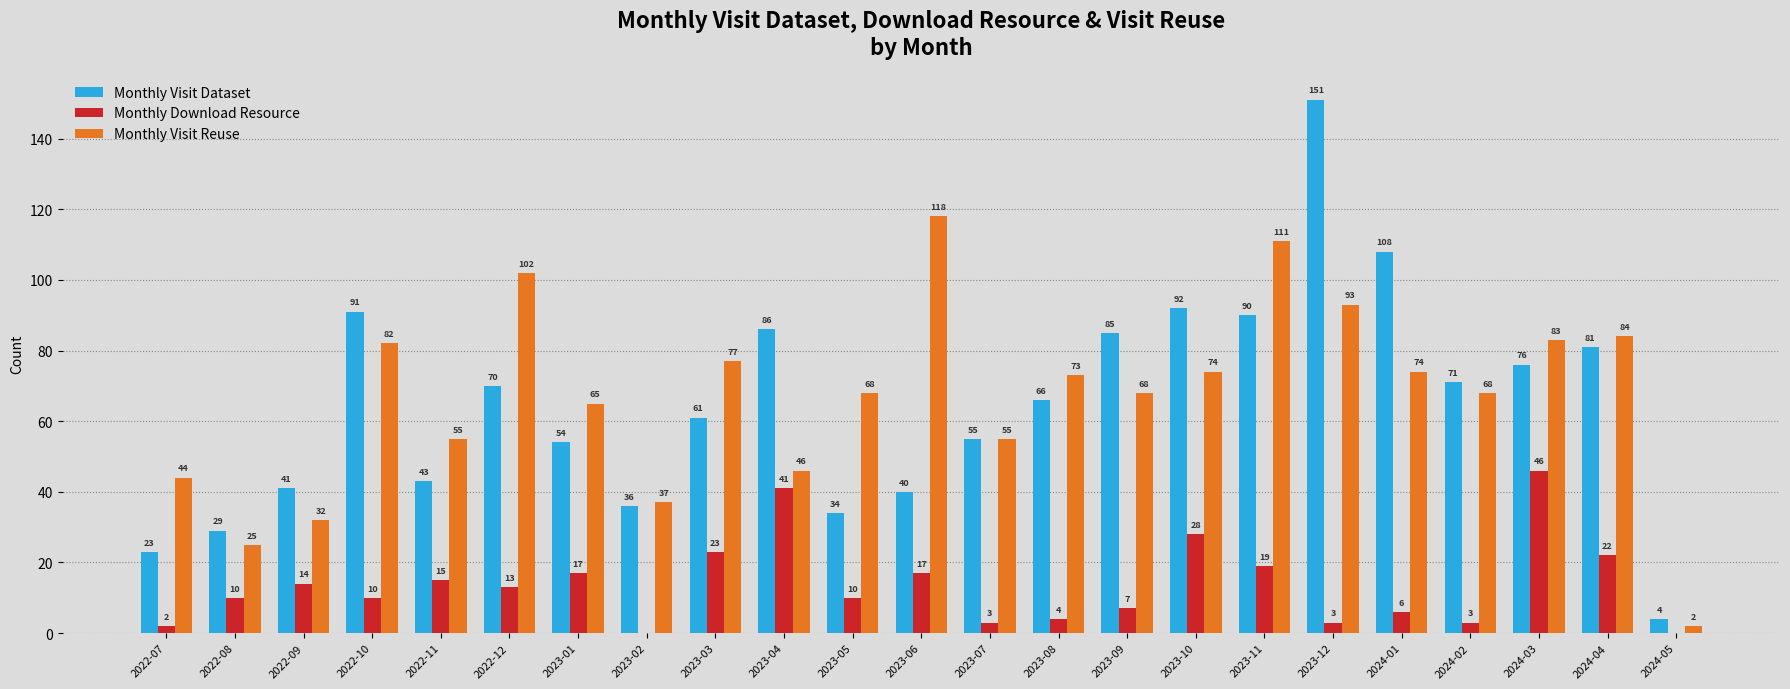

What is the total value across all series at 2022-10?

183